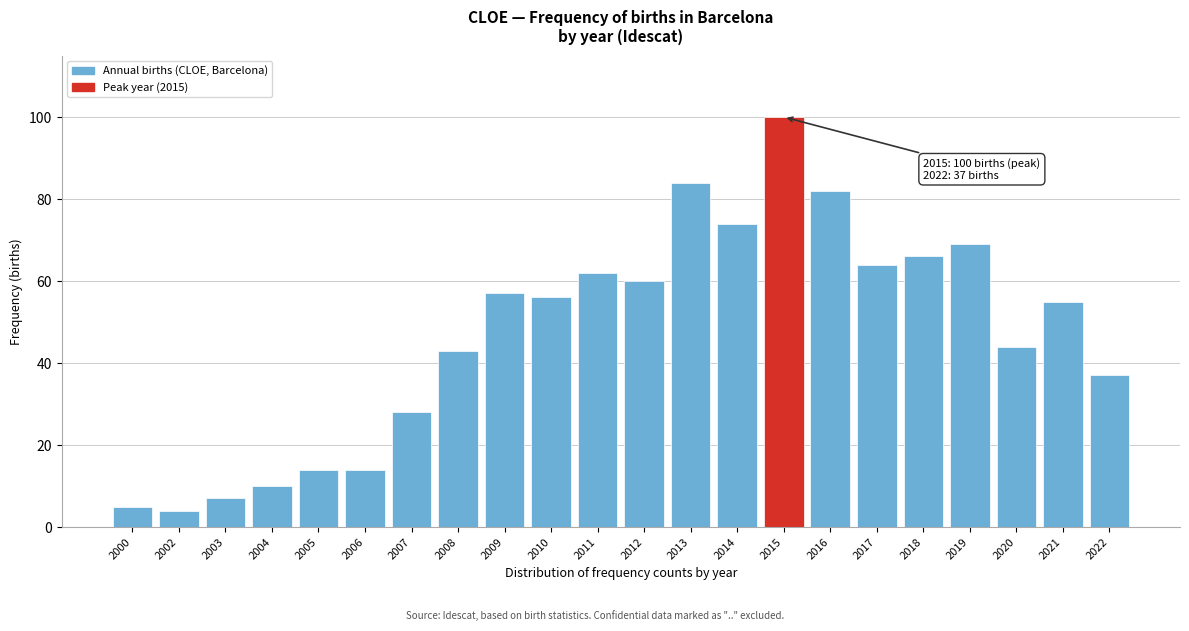

Reading left to right, transcribe all the data shown in this chart.

5	4	7	10	14	14	28	43	57	56	62	60	84	74	100	82	64	66	69	44	55	37